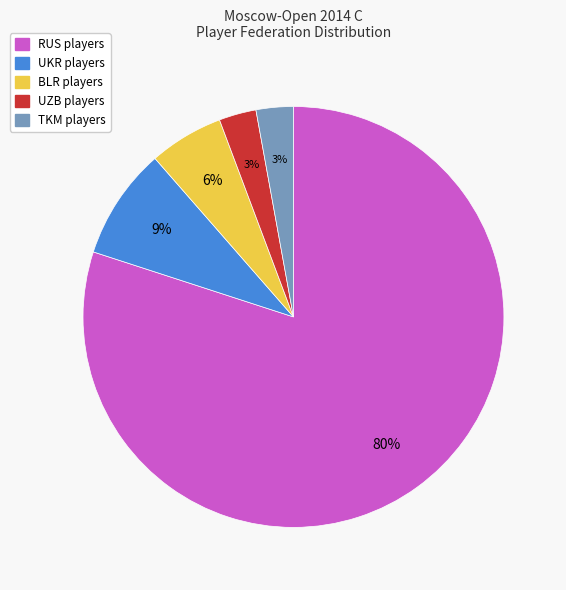

Which has a higher value, RUS or UKR?

RUS